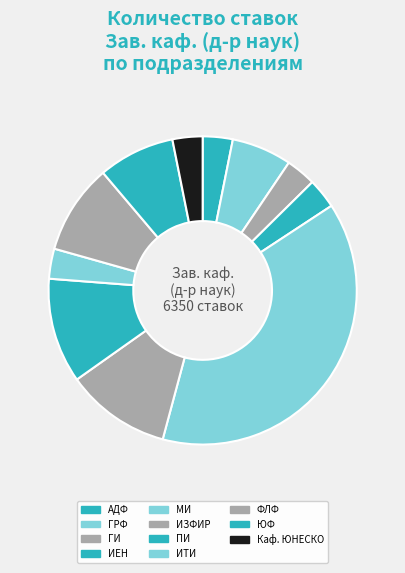

What is the change in value from ФЛФ to Каф. ЮНЕСКО?

-400.0